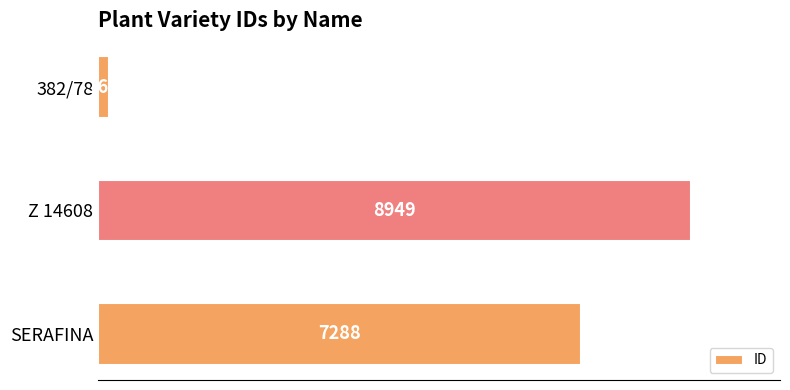

Are the bars horizontal?

Yes